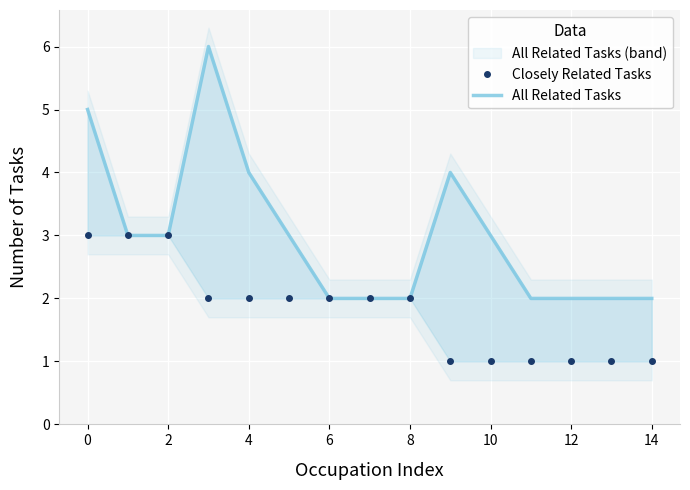

How many interior local peaks does the All Related Tasks series have?

2